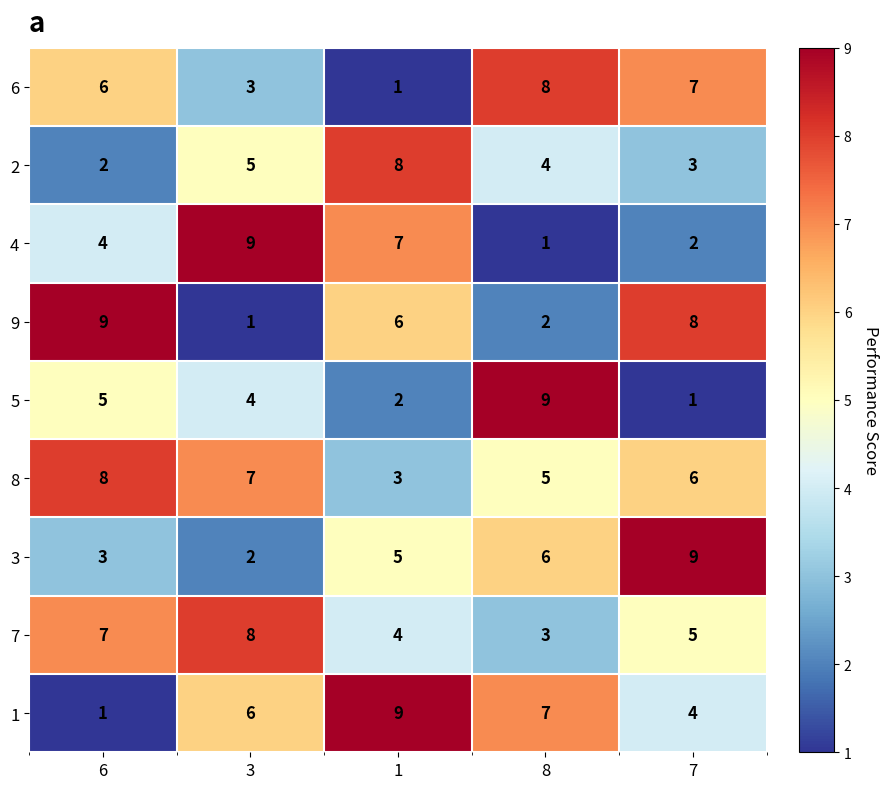

What is the average value of the 8 series?

6